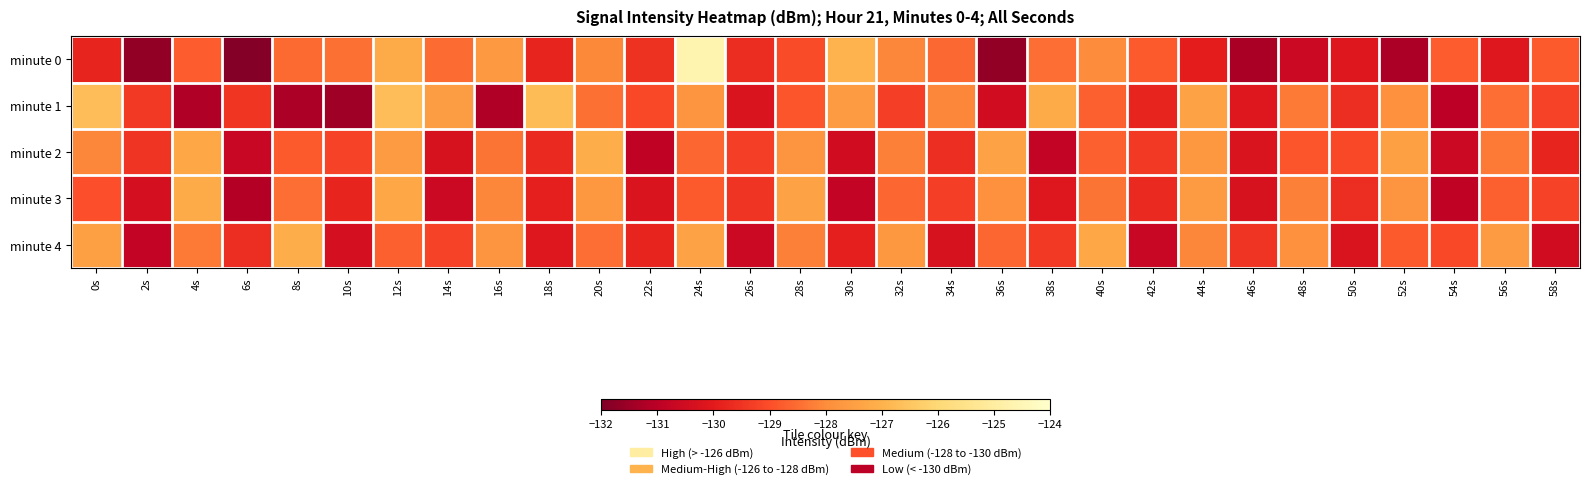

Reading right to left, what are all the values shown in this chart?

minute 0: 58s=-128.8	56s=-130.1	54s=-128.8	52s=-131.2	50s=-130.1	48s=-130.6	46s=-131.3	44s=-129.9	42s=-128.8	40s=-128.0	38s=-128.5	36s=-131.7	34s=-128.6	32s=-128.1	30s=-127.0	28s=-129.1	26s=-129.6	24s=-124.6	22s=-129.5	20s=-128.1	18s=-129.8	16s=-127.7	14s=-128.5	12s=-127.2	10s=-128.4	8s=-128.5	6s=-131.9	4s=-128.8	2s=-131.7	0s=-129.8
minute 1: 58s=-129.2	56s=-128.5	54s=-131.0	52s=-127.9	50s=-129.6	48s=-128.3	46s=-130.1	44s=-127.4	42s=-129.8	40s=-128.7	38s=-127.2	36s=-130.5	34s=-128.1	32s=-129.3	30s=-127.6	28s=-128.9	26s=-130.2	24s=-127.8	22s=-129.1	20s=-128.4	18s=-126.7	16s=-131.2	14s=-127.5	12s=-126.7	10s=-131.5	8s=-131.2	6s=-129.5	4s=-131.2	2s=-129.4	0s=-126.7
minute 2: 58s=-129.8	56s=-128.3	54s=-130.6	52s=-127.5	50s=-129.1	48s=-128.9	46s=-130.2	44s=-127.7	42s=-129.4	40s=-128.7	38s=-130.8	36s=-127.4	34s=-129.6	32s=-128.2	30s=-130.5	28s=-127.8	26s=-129.3	24s=-128.6	22s=-130.9	20s=-127.1	18s=-129.7	16s=-128.4	14s=-130.3	12s=-127.6	10s=-129.2	8s=-128.8	6s=-130.7	4s=-127.3	2s=-129.5	0s=-128.1
minute 3: 58s=-129.2	56s=-128.7	54s=-130.9	52s=-127.8	50s=-129.6	48s=-128.2	46s=-130.3	44s=-127.6	42s=-129.7	40s=-128.4	38s=-130.1	36s=-127.9	34s=-129.3	32s=-128.6	30s=-130.8	28s=-127.4	26s=-129.5	24s=-128.8	22s=-130.2	20s=-127.7	18s=-129.9	16s=-128.1	14s=-130.6	12s=-127.3	10s=-129.8	8s=-128.5	6s=-131.1	4s=-127.2	2s=-130.4	0s=-129.0
minute 4: 58s=-130.5	56s=-127.6	54s=-129.1	52s=-128.8	50s=-130.2	48s=-127.9	46s=-129.5	44s=-128.1	42s=-130.7	40s=-127.3	38s=-129.4	36s=-128.6	34s=-130.3	32s=-127.7	30s=-129.9	28s=-128.2	26s=-130.6	24s=-127.4	22s=-129.8	20s=-128.5	18s=-130.1	16s=-127.8	14s=-129.2	12s=-128.7	10s=-130.4	8s=-127.1	6s=-129.6	4s=-128.3	2s=-130.8	0s=-127.5